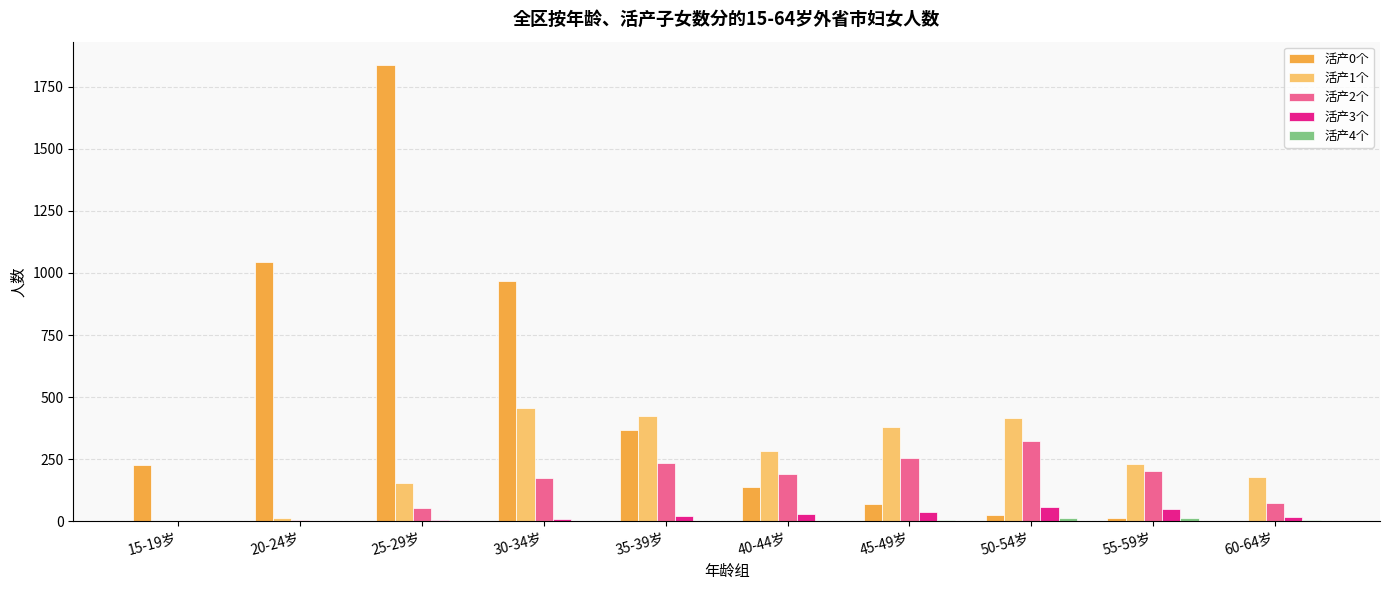

The 活产2个 series shows 254 at 45-49岁. True or false?

True